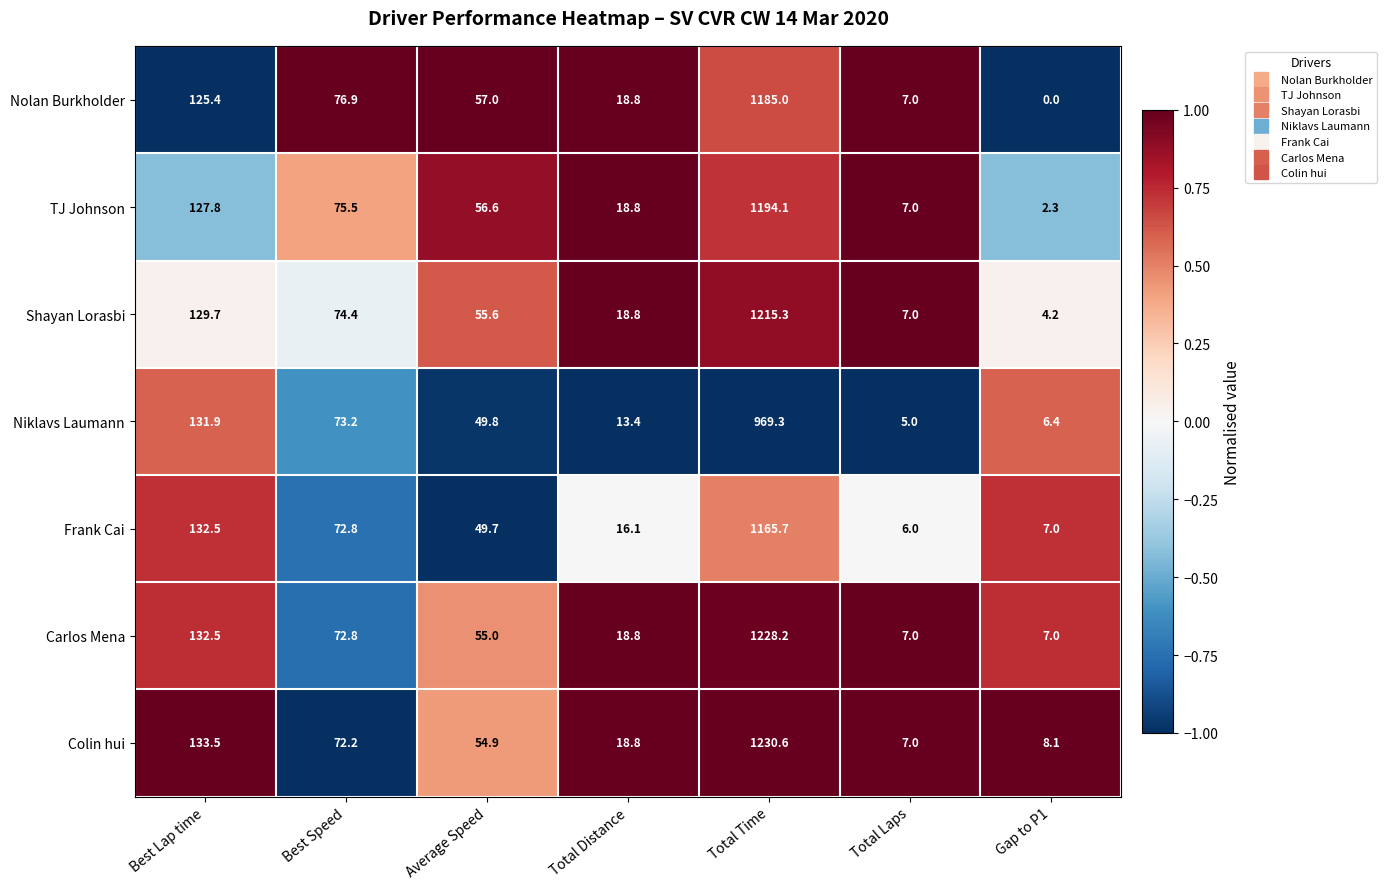

What is the difference between the highest and lowest values at Best Speed?

4.7